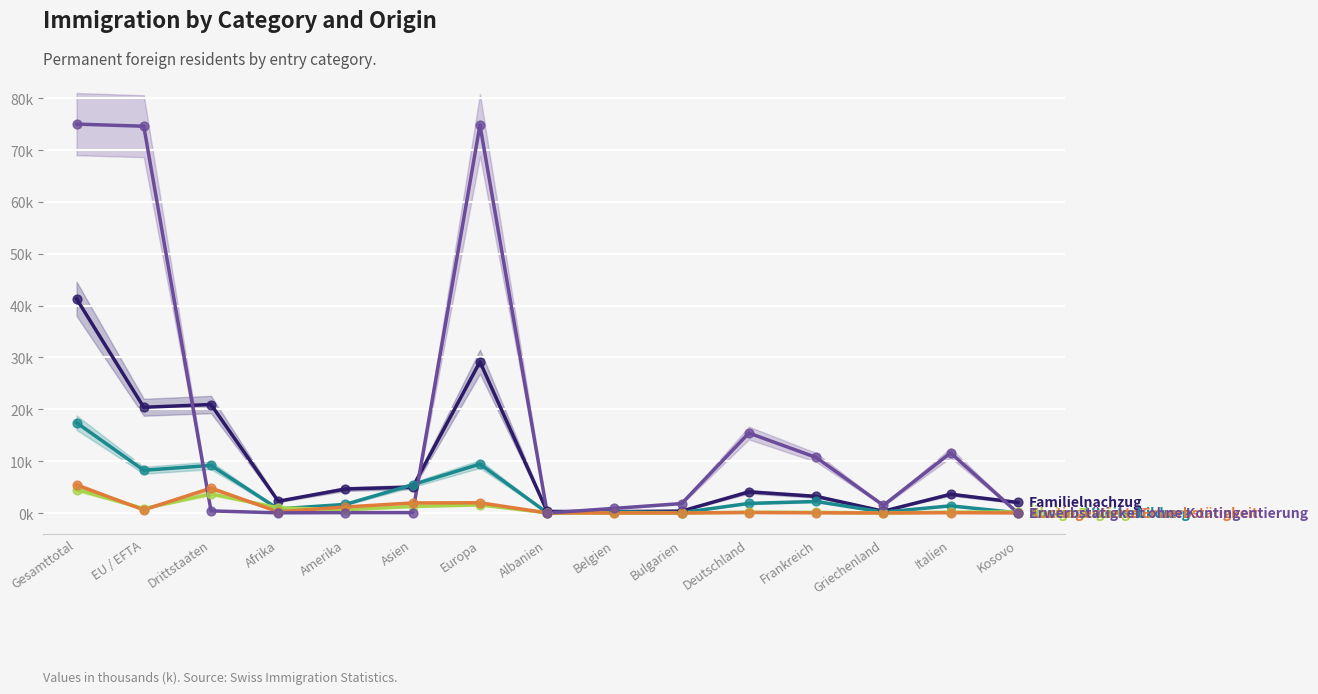

At how many categories does at least one series exceed 46?

3